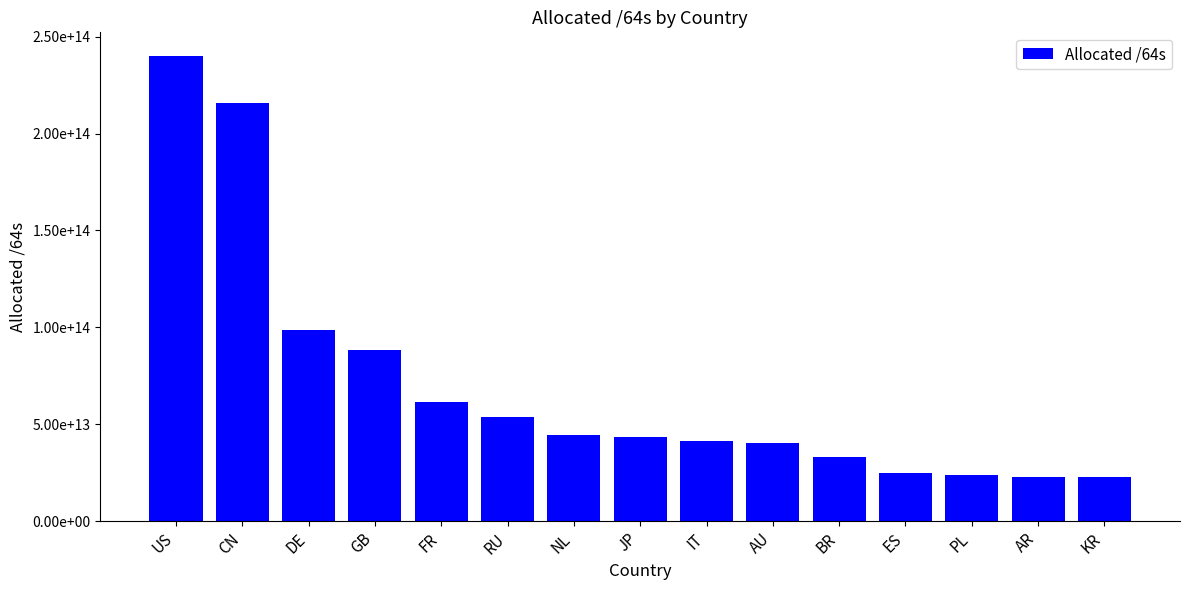

Are the bars horizontal?

No